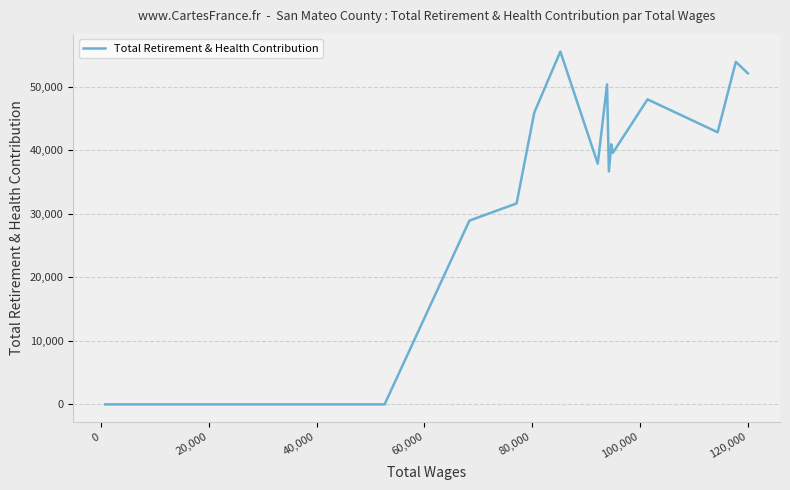

What is the maximum value shown in the chart?

55579